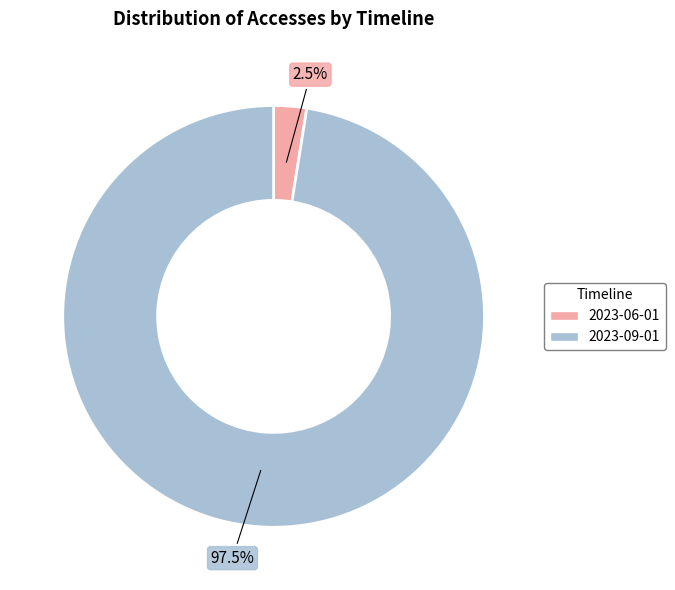

Does 2023-09-01 account for over 50% of the chart?

Yes